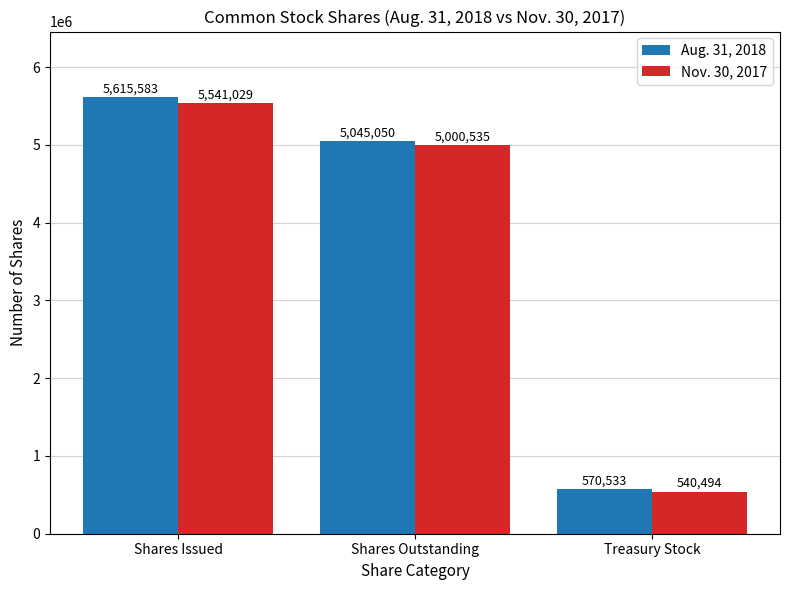

Are the bars horizontal?

No